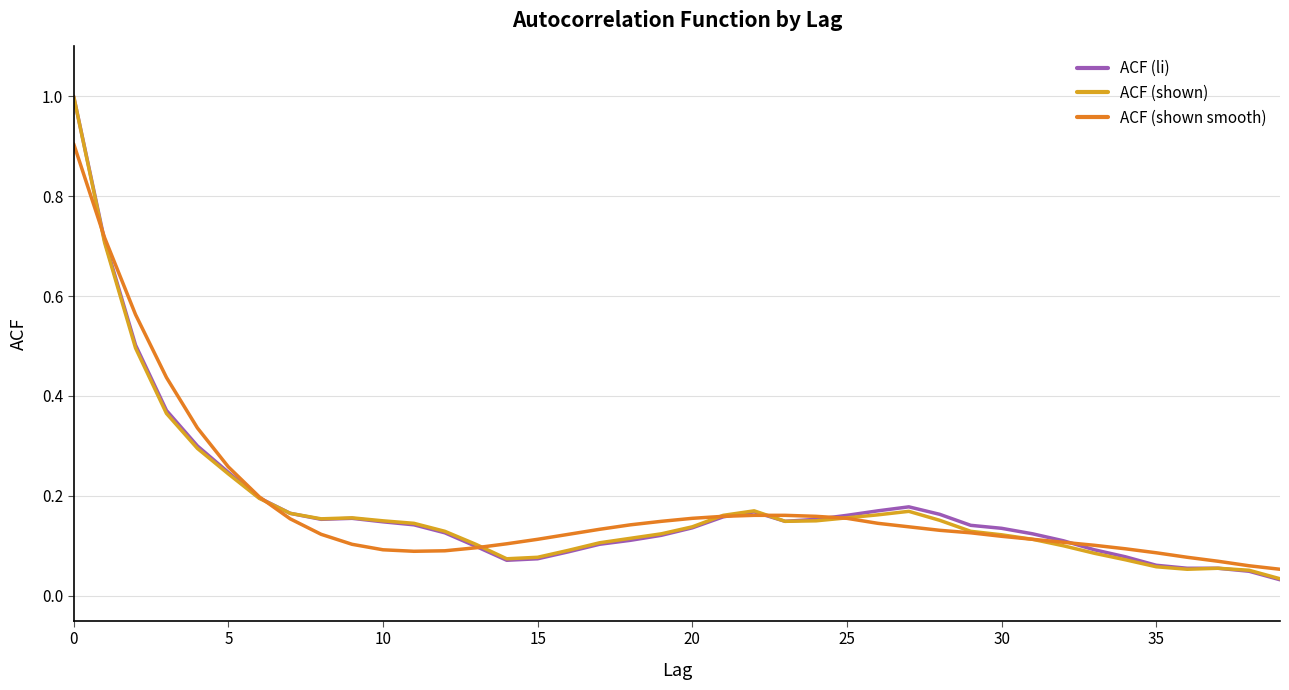

What is the sum of all ACF (shown smooth) values?

7.3